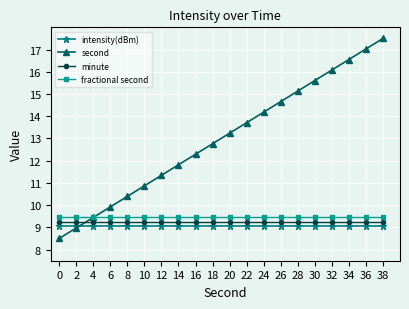

Between 24 and 28, which series saw the biggest shift?

second